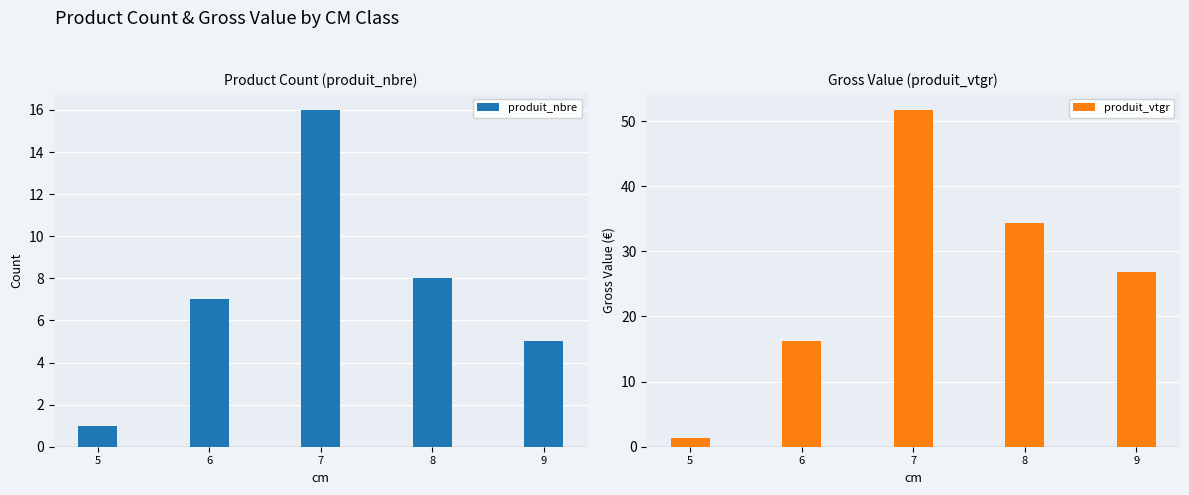

List the series in order of their overall mean, lowest first.

produit_nbre, produit_vtgr